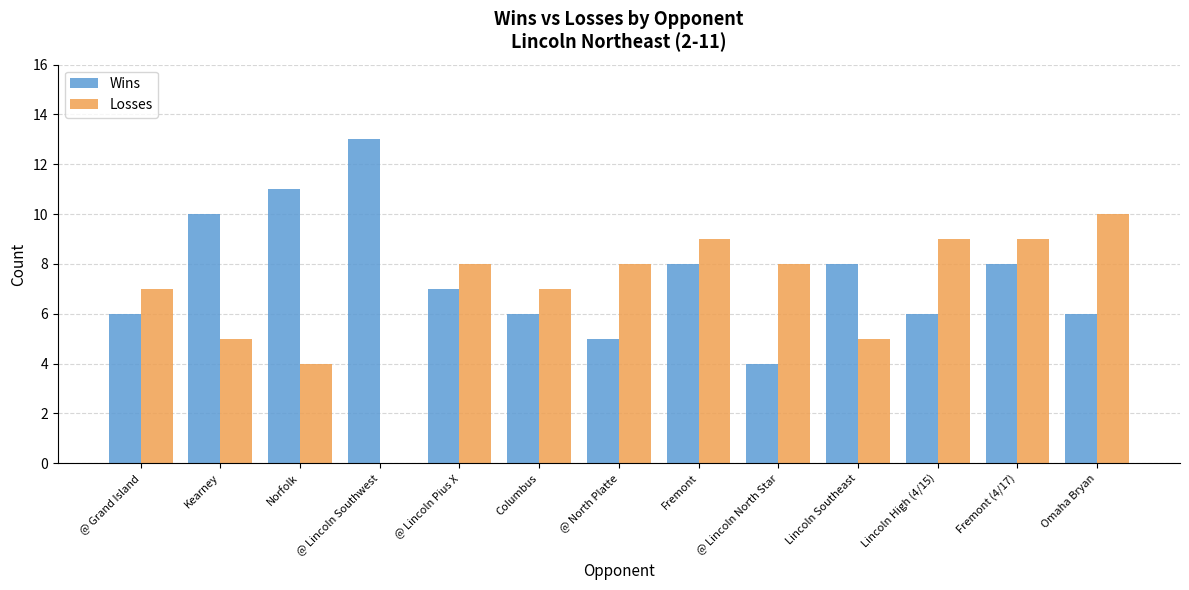

Reading right to left, extract all data points from this chart.

Wins: Omaha Bryan=6	Fremont (4/17)=8	Lincoln High (4/15)=6	Lincoln Southeast=8	@ Lincoln North Star=4	Fremont=8	@ North Platte=5	Columbus=6	@ Lincoln Pius X=7	@ Lincoln Southwest=13	Norfolk=11	Kearney=10	@ Grand Island=6
Losses: Omaha Bryan=10	Fremont (4/17)=9	Lincoln High (4/15)=9	Lincoln Southeast=5	@ Lincoln North Star=8	Fremont=9	@ North Platte=8	Columbus=7	@ Lincoln Pius X=8	@ Lincoln Southwest=0	Norfolk=4	Kearney=5	@ Grand Island=7